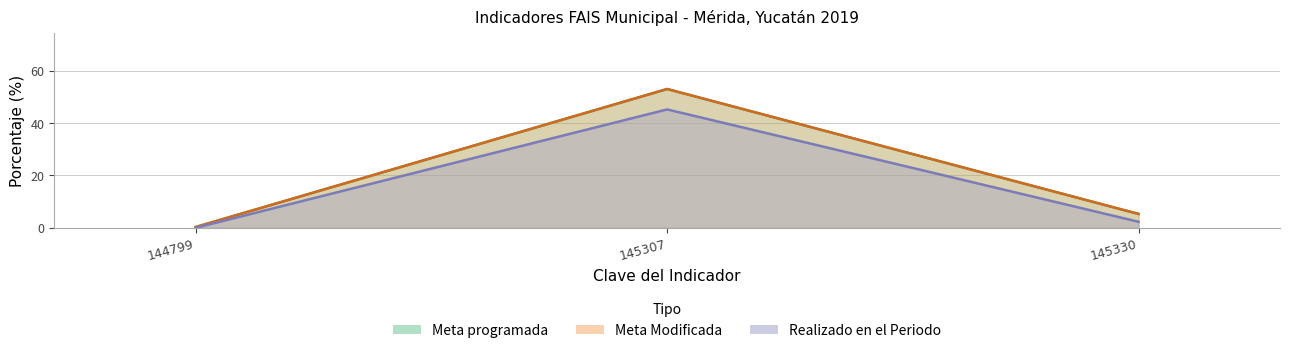

How many data points in Meta Modificada are above 5?

2